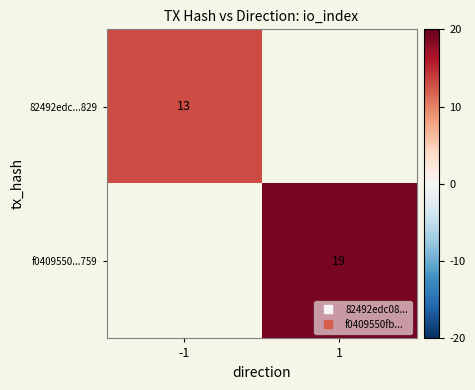

At which category does the chart reach its peak across all series?

1